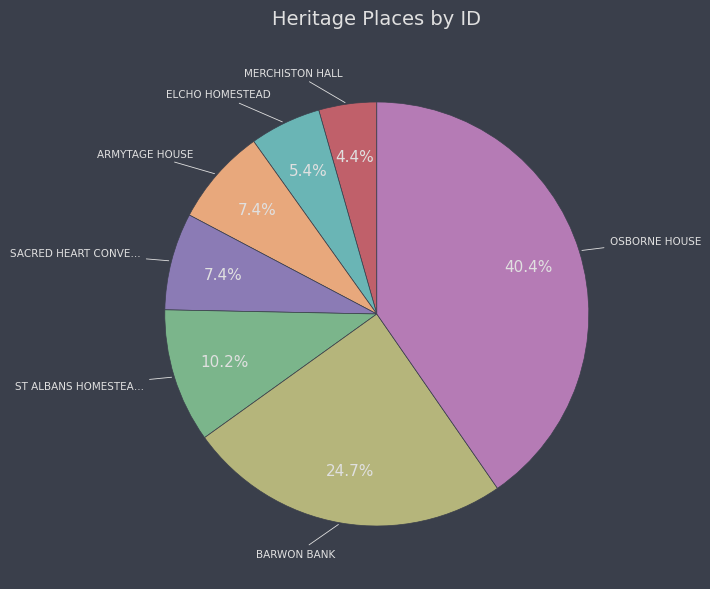

Does any single category account for the majority?

No